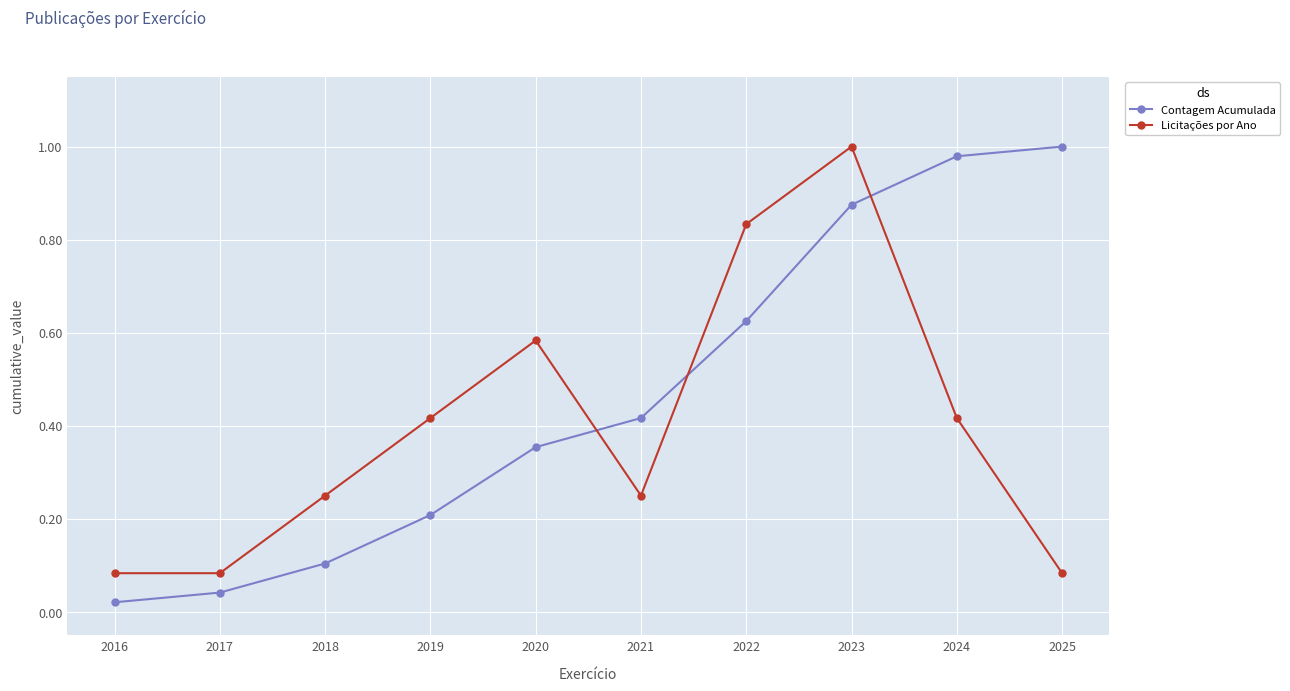

How many times do Licitações por Ano and Contagem Acumulada cross each other?

3